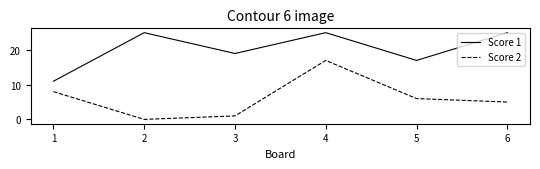

At which category is the sum across all series the highest?

4